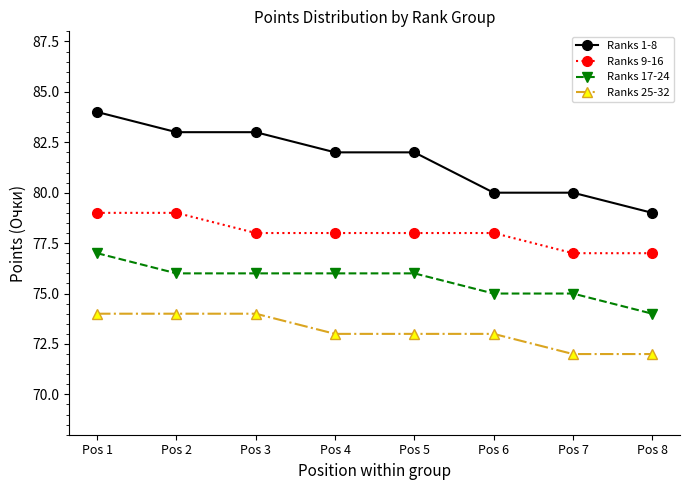

True or false: Ranks 25-32 has a value of 20 at Pos 7.

False